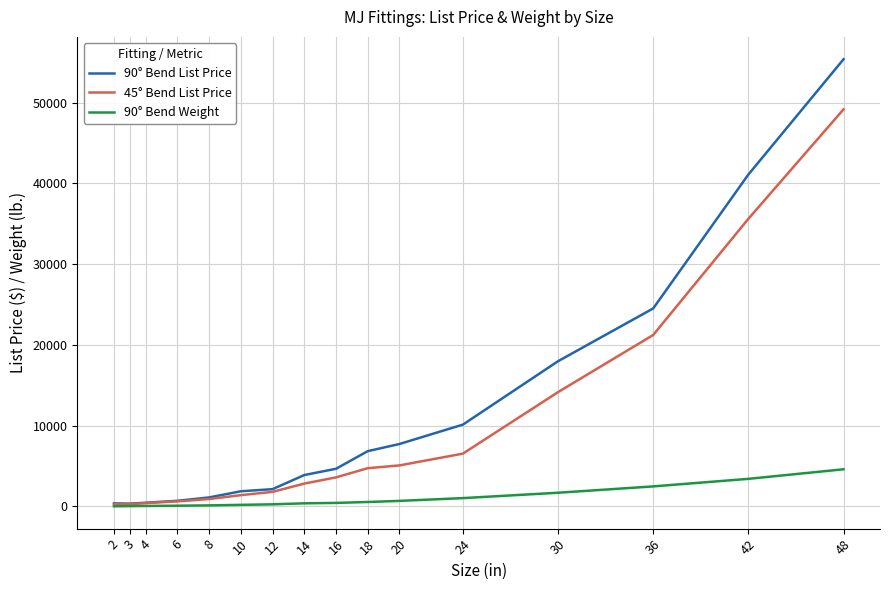

Is the value of 90° Bend Weight at 36 greater than the value of 45° Bend List Price at 30?

No